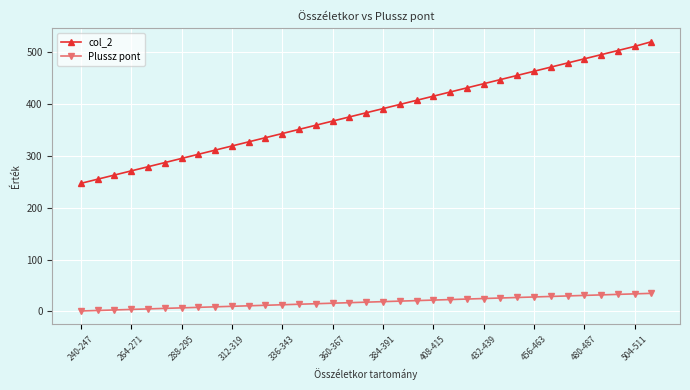

What is the average value of the col_2 series?

383